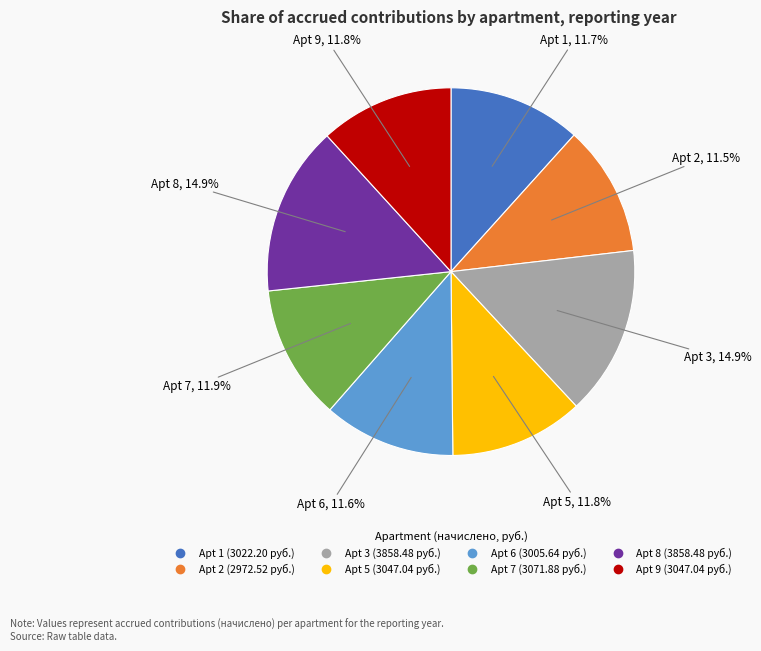

Is there any slice that represents more than half of the pie?

No